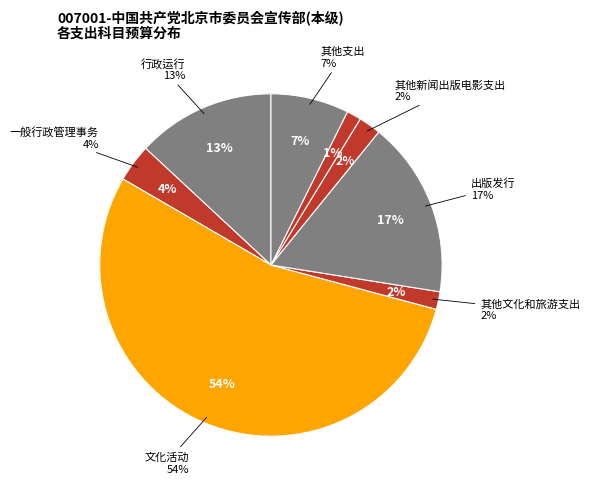

True or false: 出版发行 accounts for 2% of the total.

False